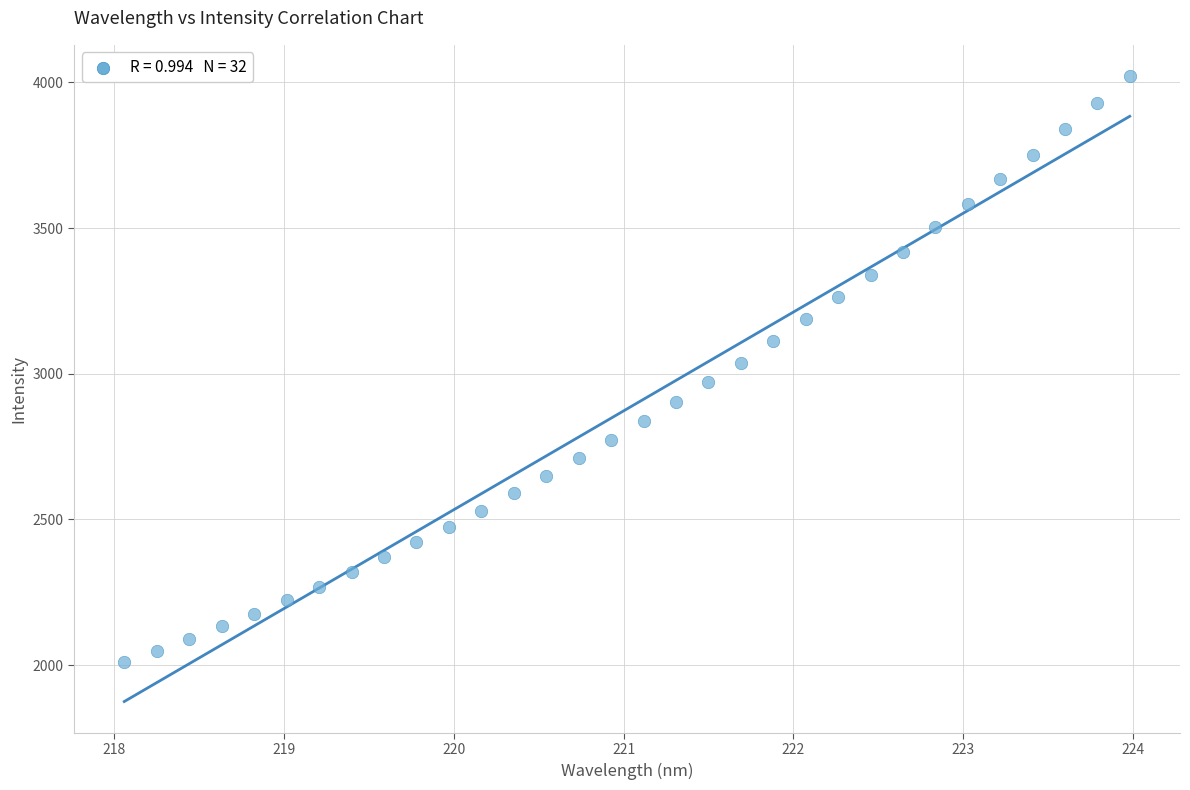

What is the range of X values (max minus min)?

5.9